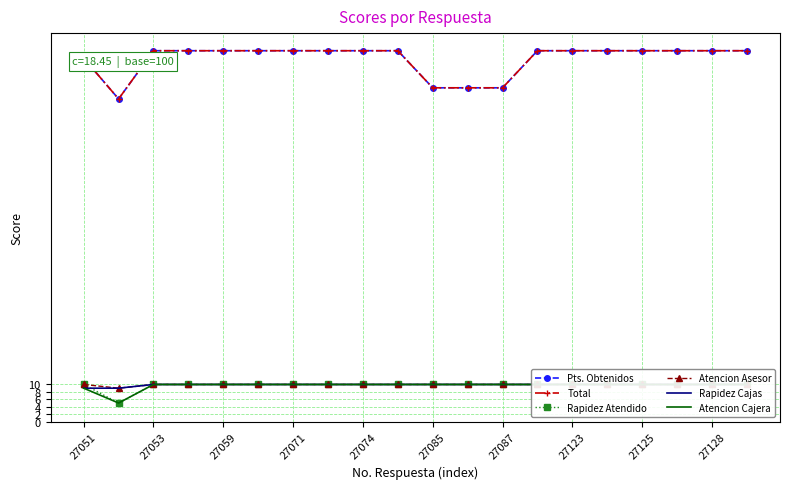

True or false: Atencion Cajera has a value of 10 at 27123.

True